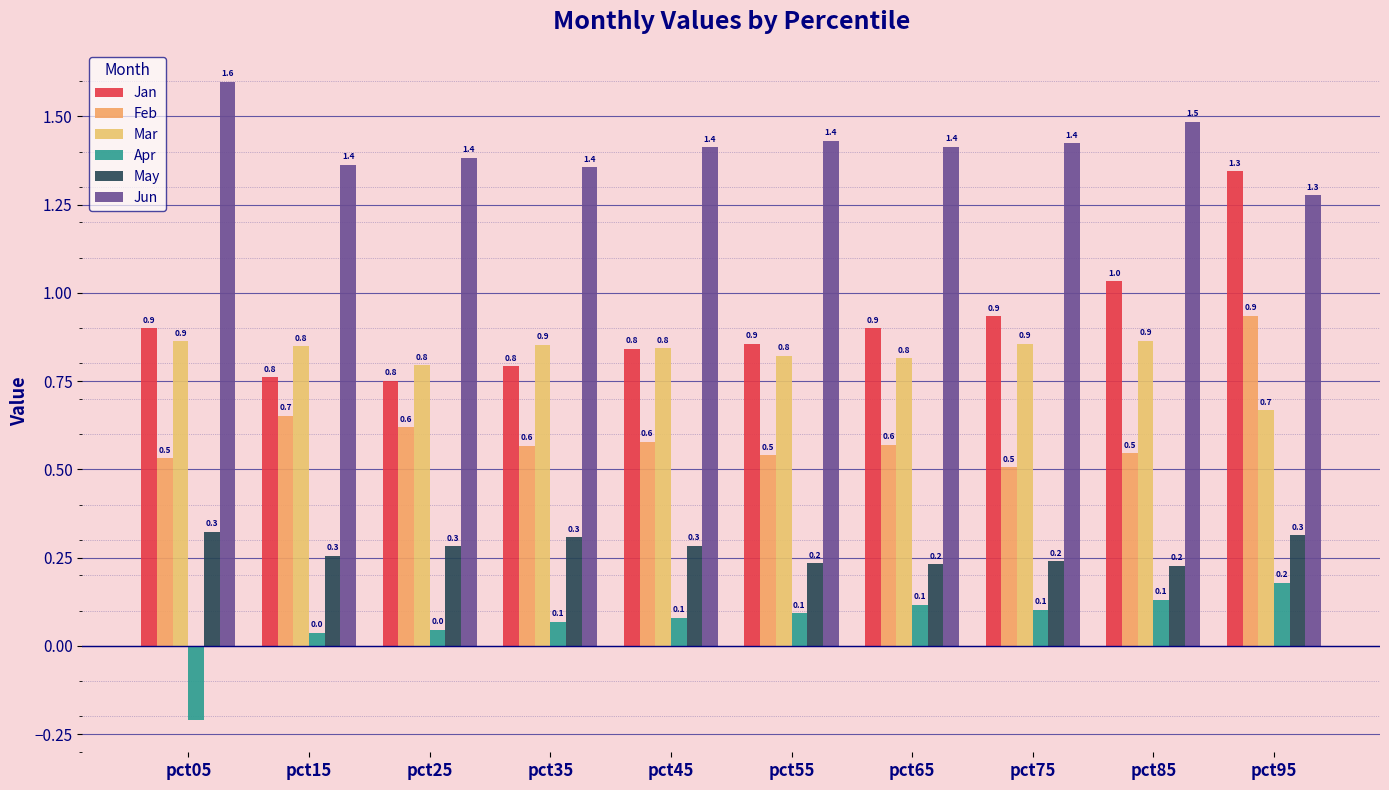

The Jun series shows 2.3 at pct15. True or false?

False